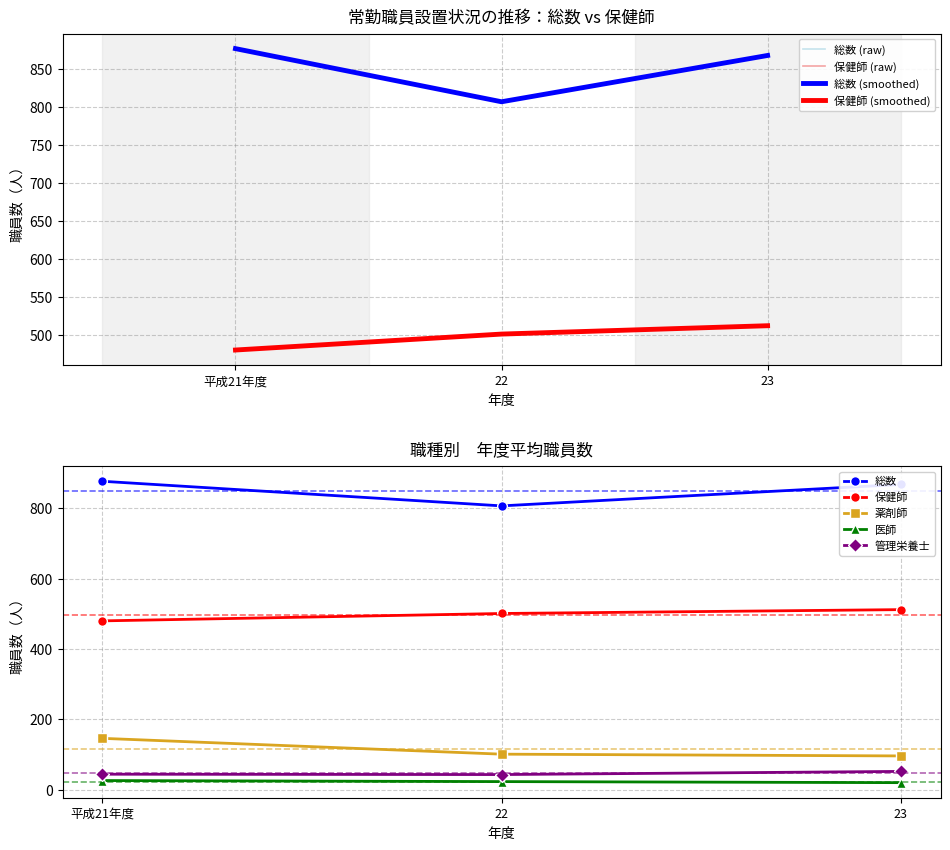

Reading left to right, list all the values displayed in this chart.

総数: 877	807	868
保健師: 480	501	512
薬剤師: 146	101	96
医師: 26	23	20
管理栄養士: 44	43	52